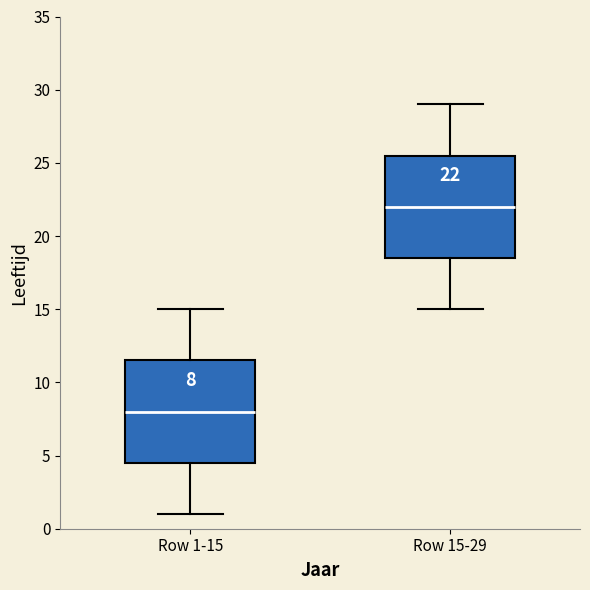

Which box has the lowest median line?

Row 1-15